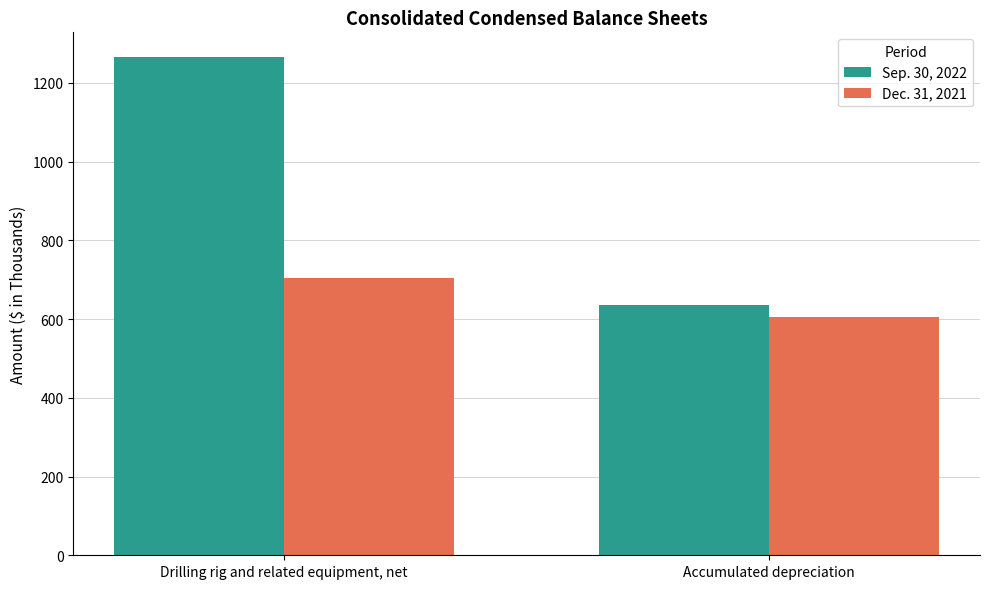

How many categories are shown in the chart?

2